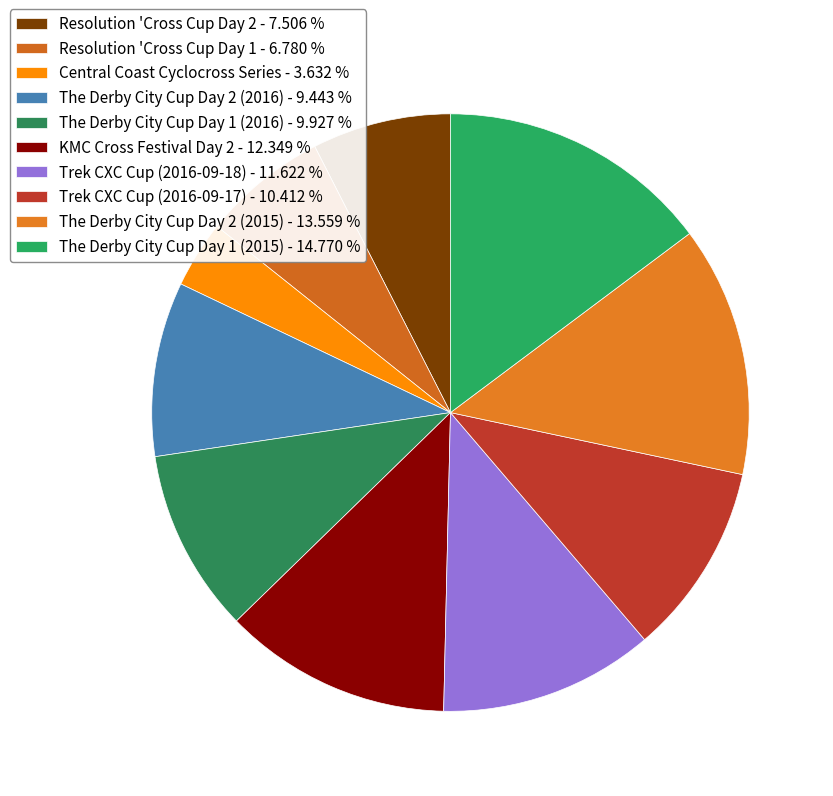

Rank the categories by value from lowest to highest.

Central Coast Cyclocross Series, Resolution 'Cross Cup Day 1, Resolution 'Cross Cup Day 2, The Derby City Cup Day 2 (2016), The Derby City Cup Day 1 (2016), Trek CXC Cup (2016-09-17), Trek CXC Cup (2016-09-18), KMC Cross Festival Day 2, The Derby City Cup Day 2 (2015), The Derby City Cup Day 1 (2015)